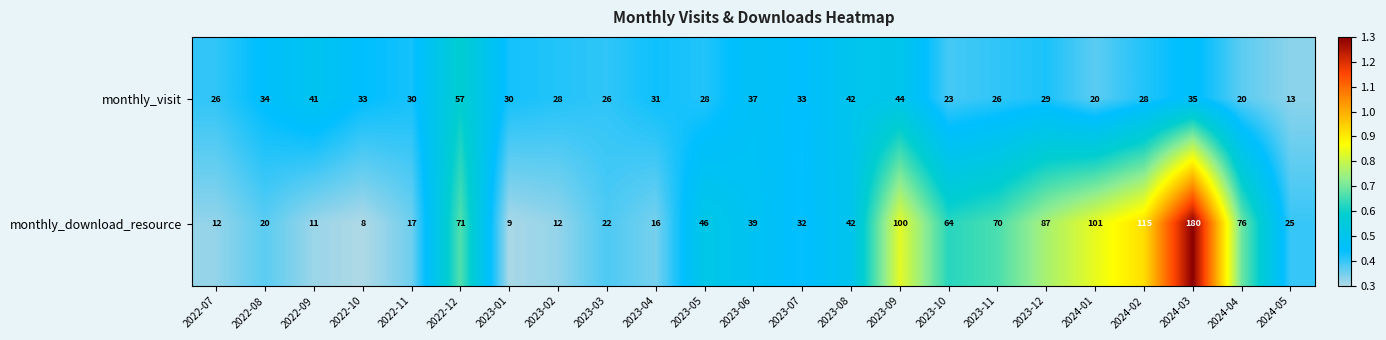

What is the sum of the monthly_download_resource values at 2023-06 and 2023-07?

71